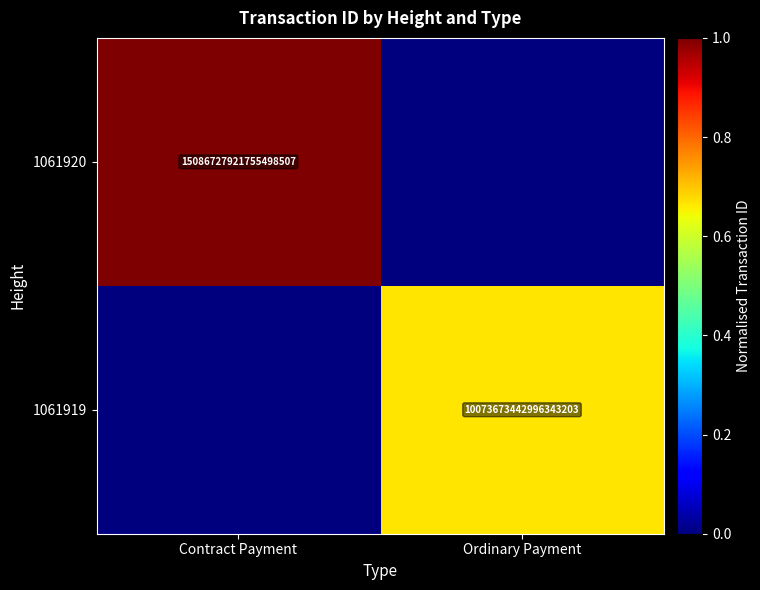

Is it true that 1061920 equals 3091058611741557760 at Contract Payment?

False